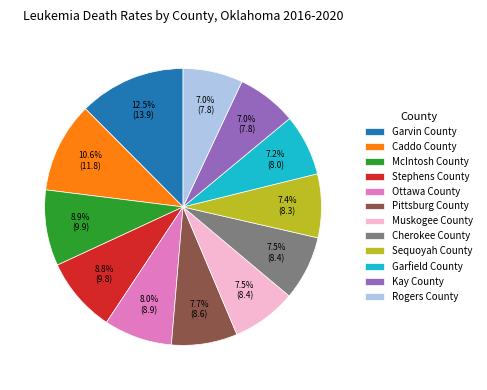

To the nearest percent, what percentage of the pie is Pittsburg County?

8%